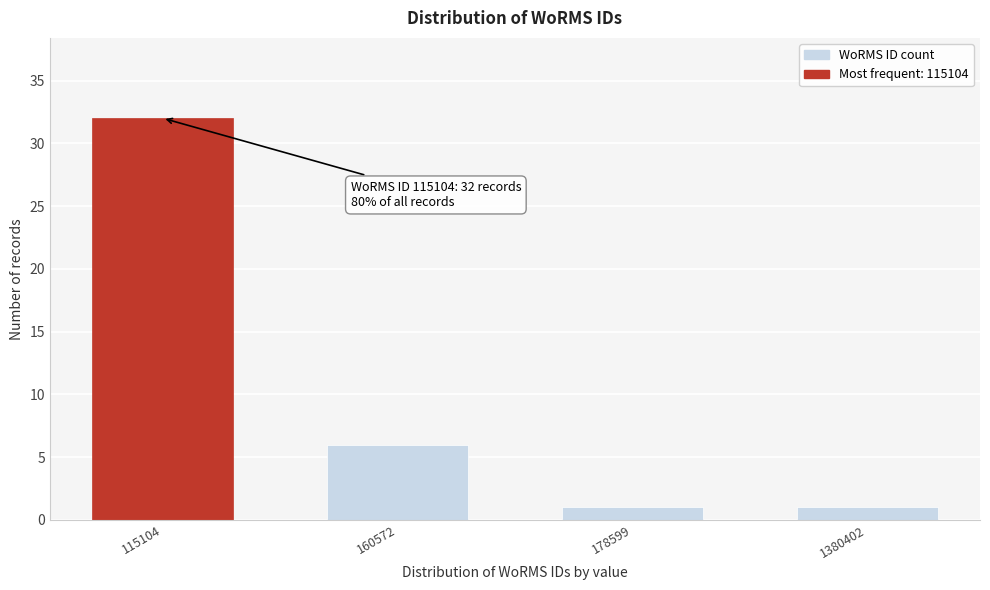

Reading left to right, list all the values displayed in this chart.

115104=32	160572=6	178599=1	1380402=1